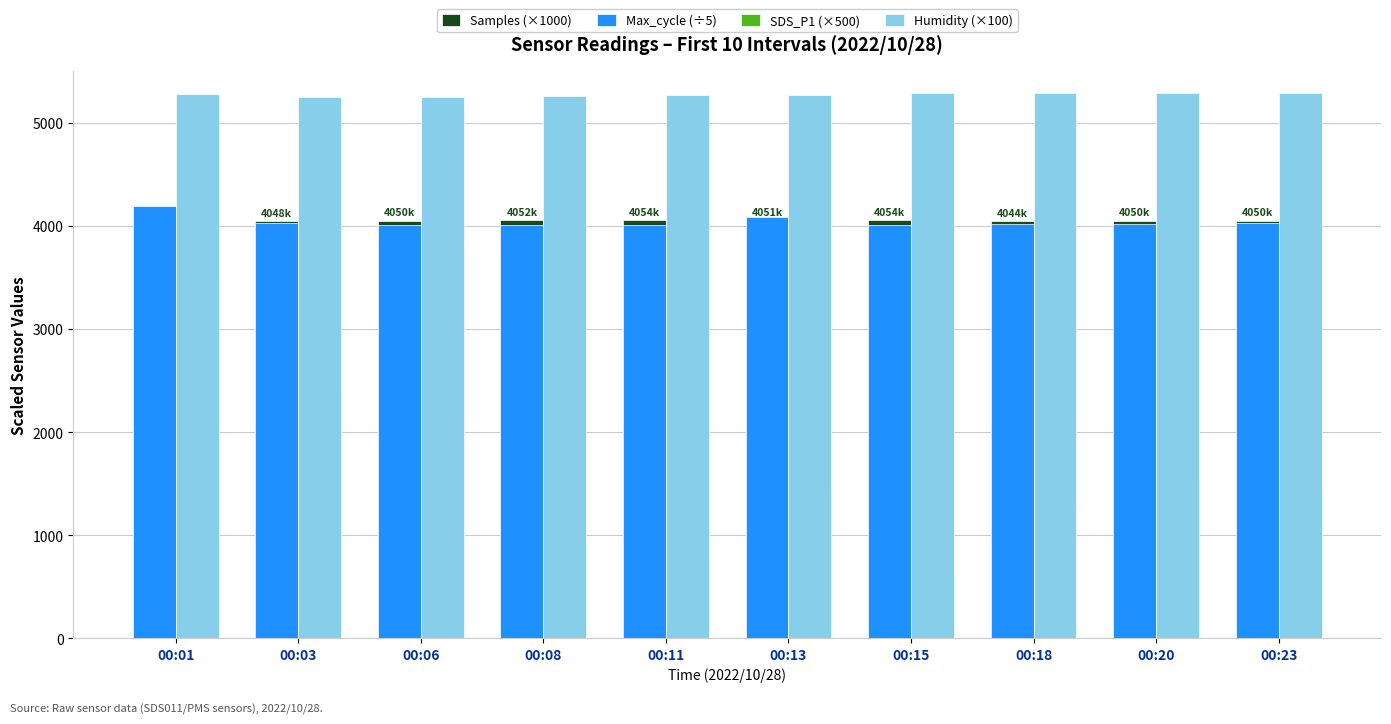

Rank the series by their maximum value, from highest to lowest.

Humidity (×100), Max_cycle (÷5), Samples (×1000), SDS_P1 (×500)